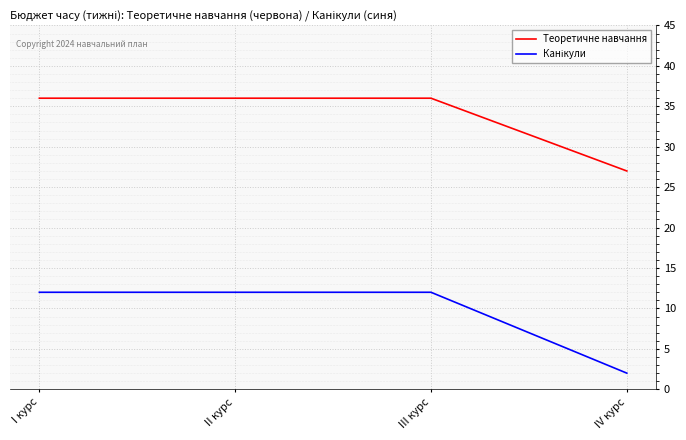

What position from the right is I курс?

4